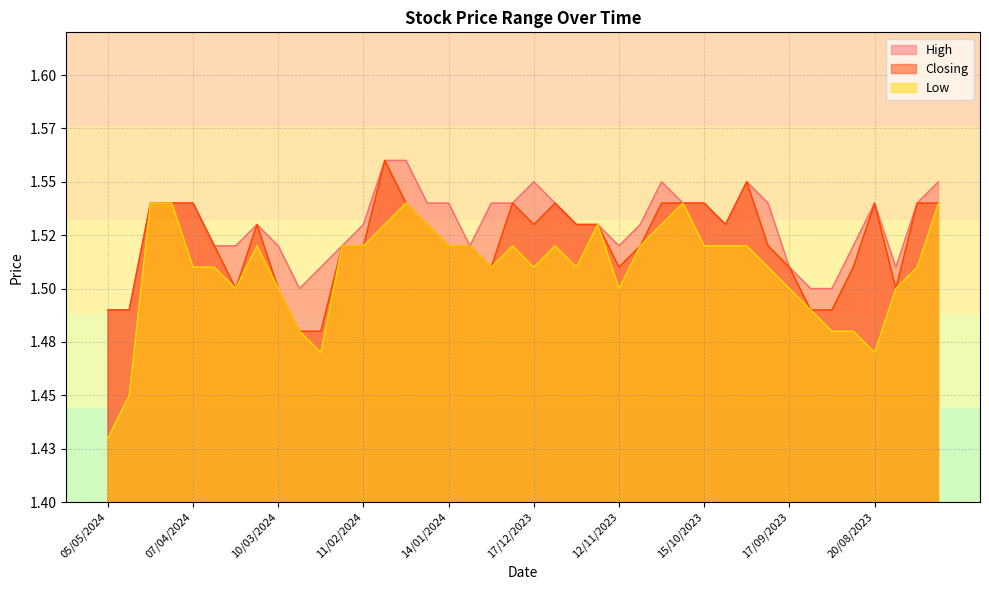

Between 31/03/2024 and 10/12/2023, which series saw the biggest shift?

High